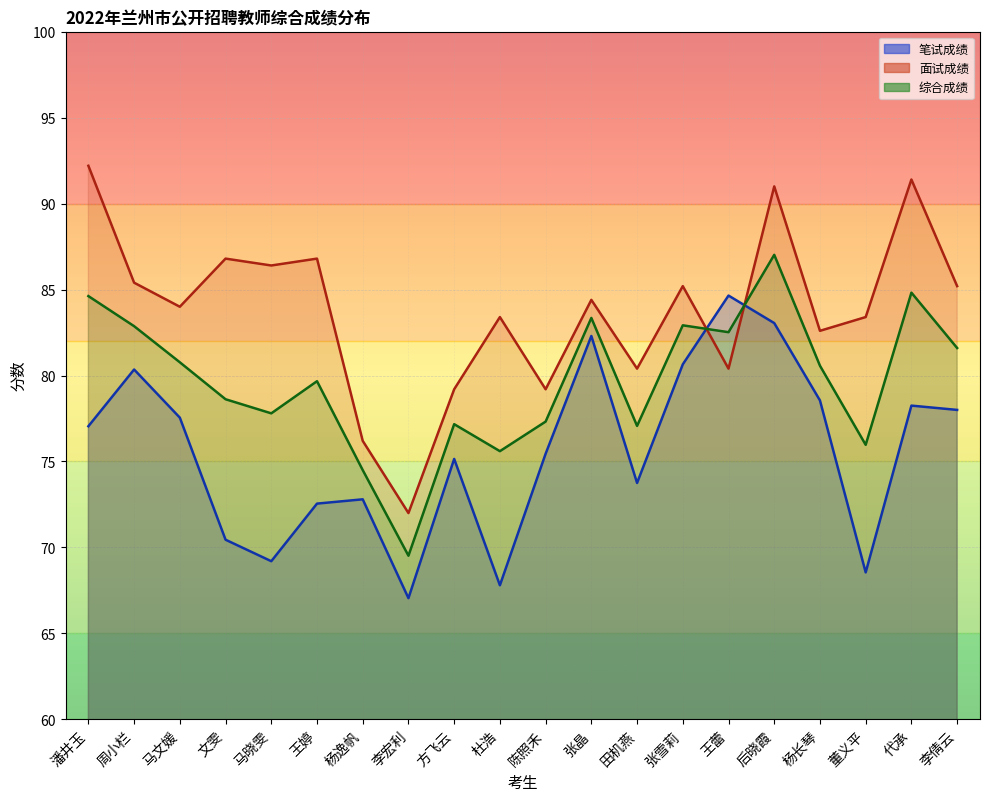

True or false: 笔试成绩 has a value of 121.1 at 文雯.

False